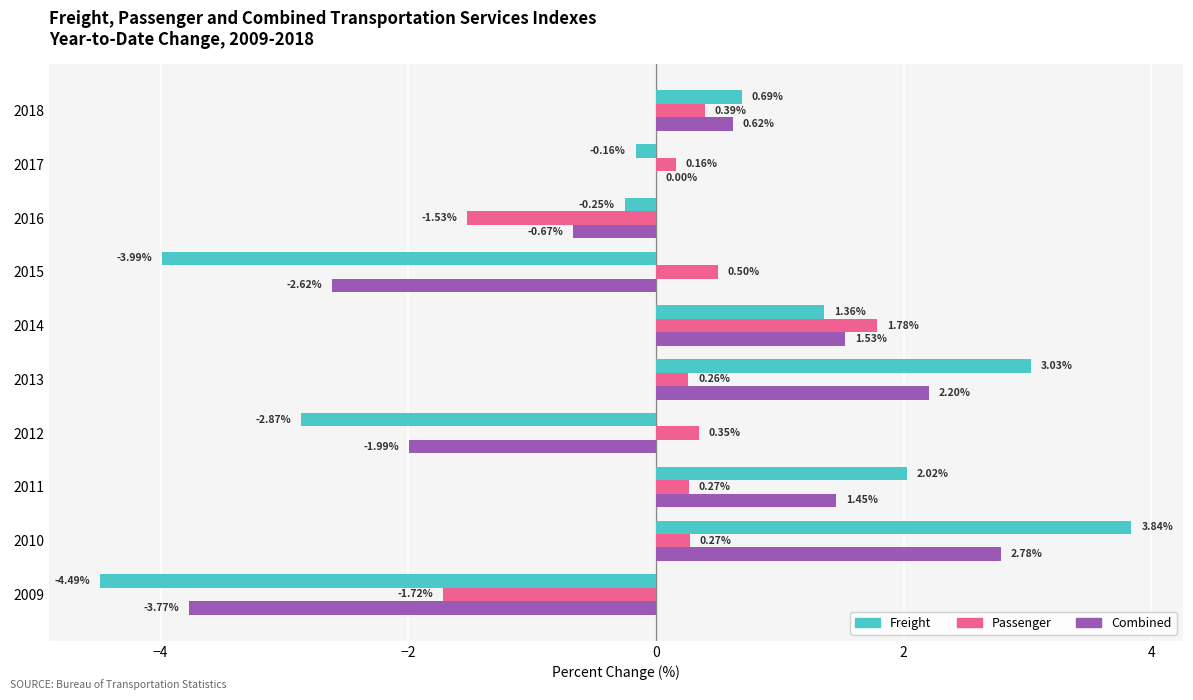

At which category is the sum across all series the highest?

2010